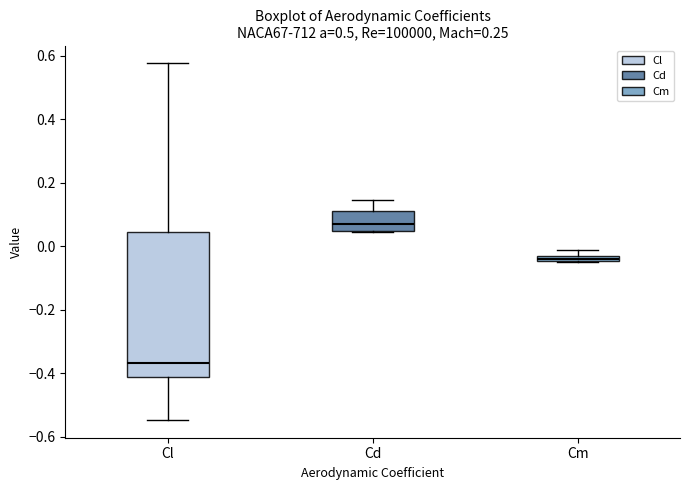

Which box's median line is the highest?

Cd